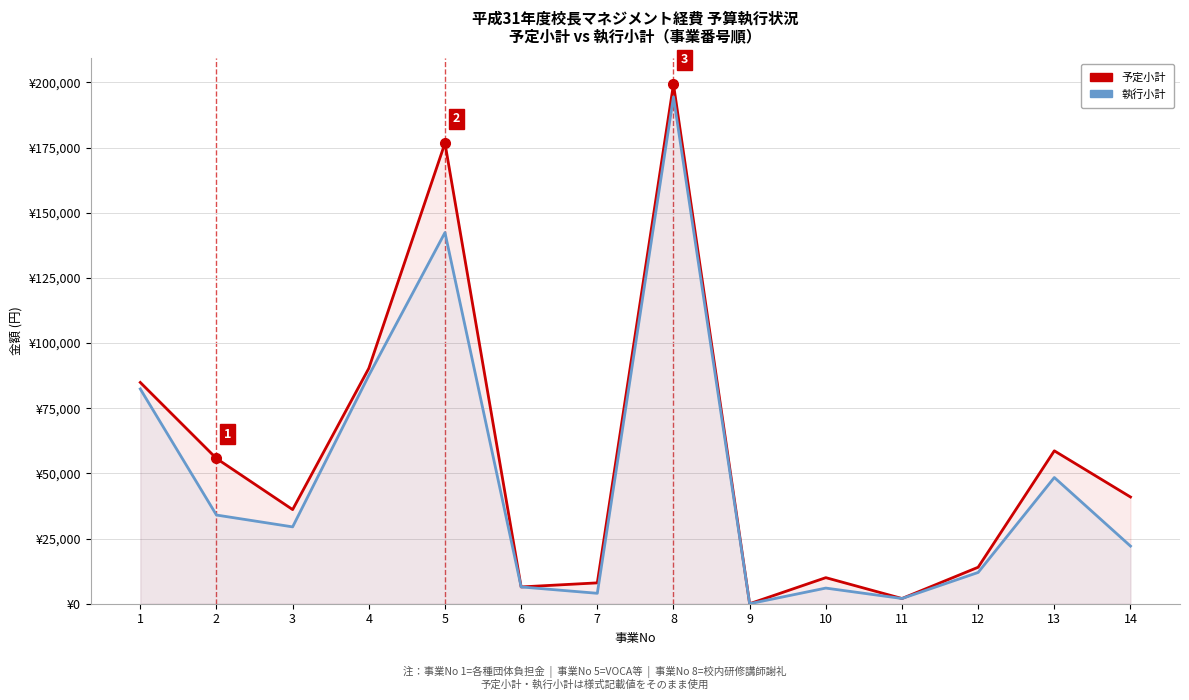

What is the difference between the maximum and second lowest values in the 予定小計 series?

197280